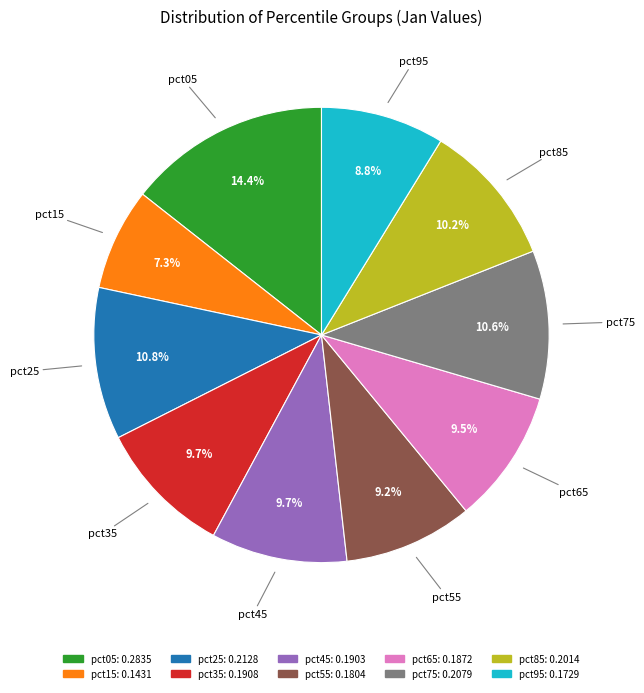

How many slices are in this pie chart?

10